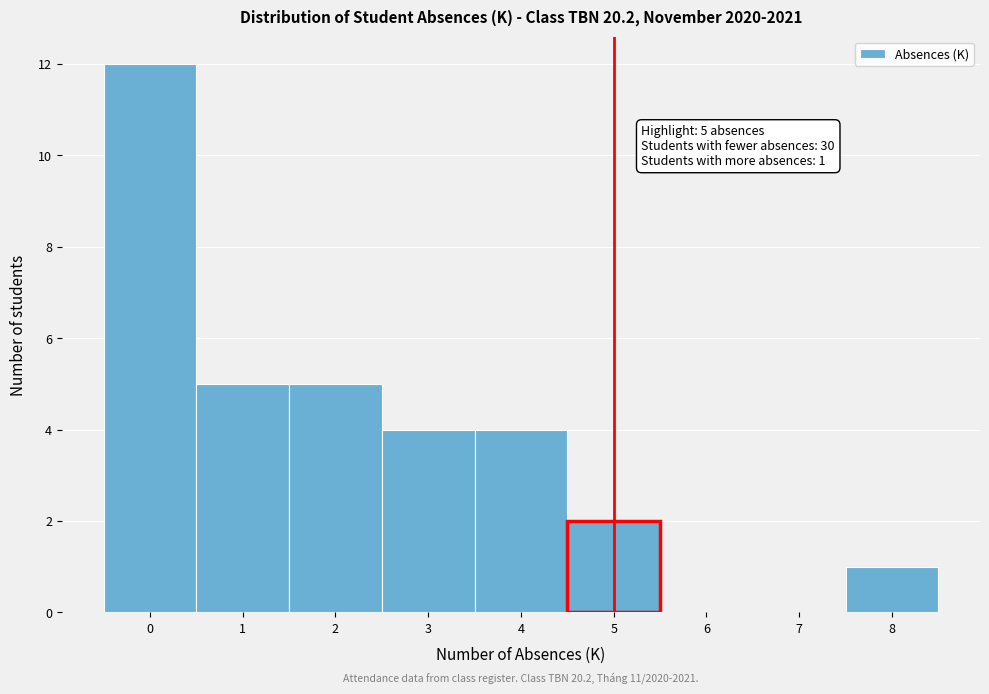

Over which range of the x-axis is the bar tallest?

-0.5 to 0.5